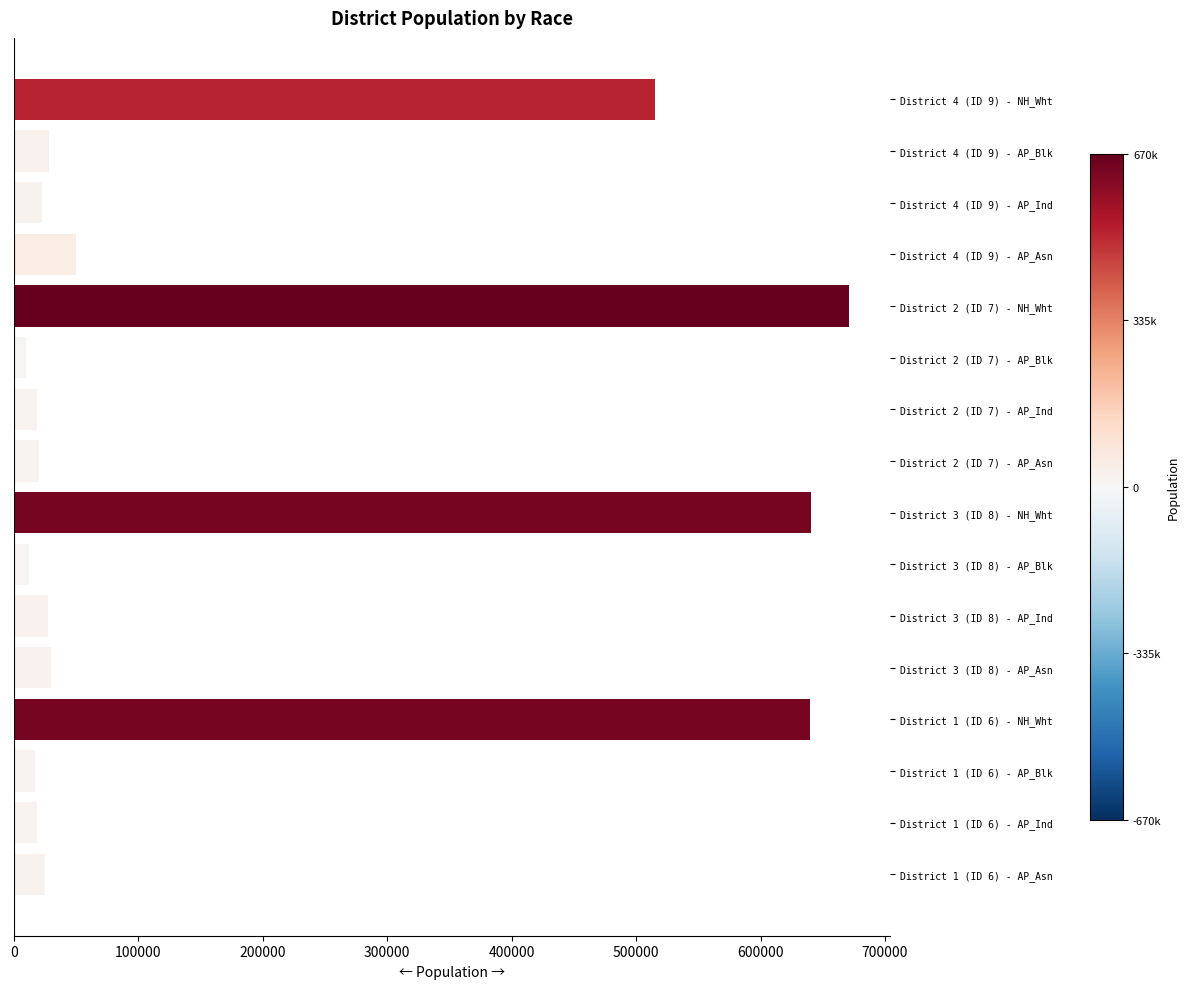

What is the label of the 10th bar from the top?

District 3 (ID 8) - AP_Blk